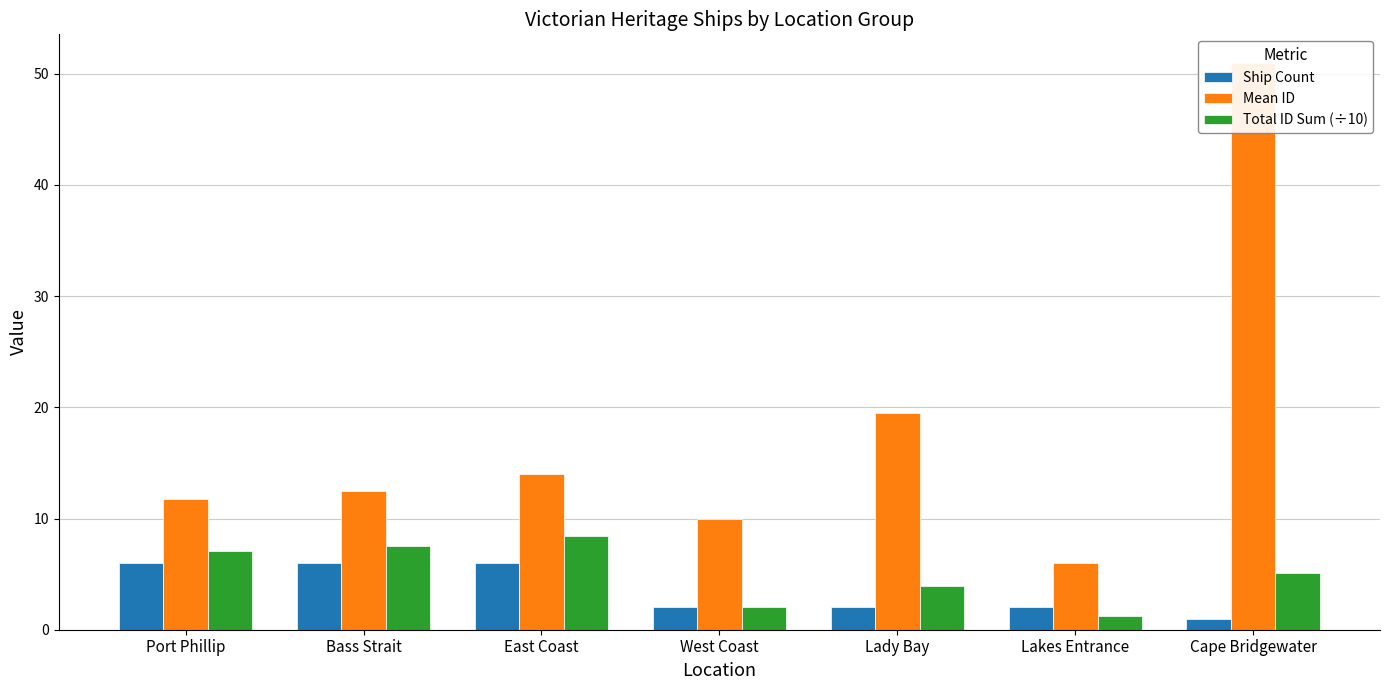

What are all the series names shown in the legend?

Ship Count, Mean ID, Total ID Sum (÷10)